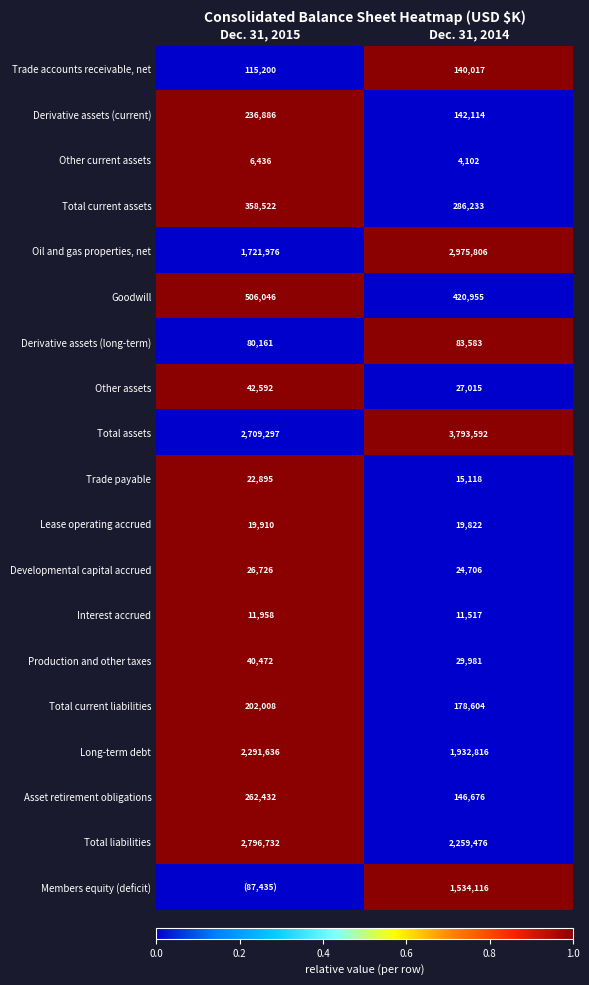

Between Dec. 31, 2014 and Dec. 31, 2015, which is larger?

Dec. 31, 2014